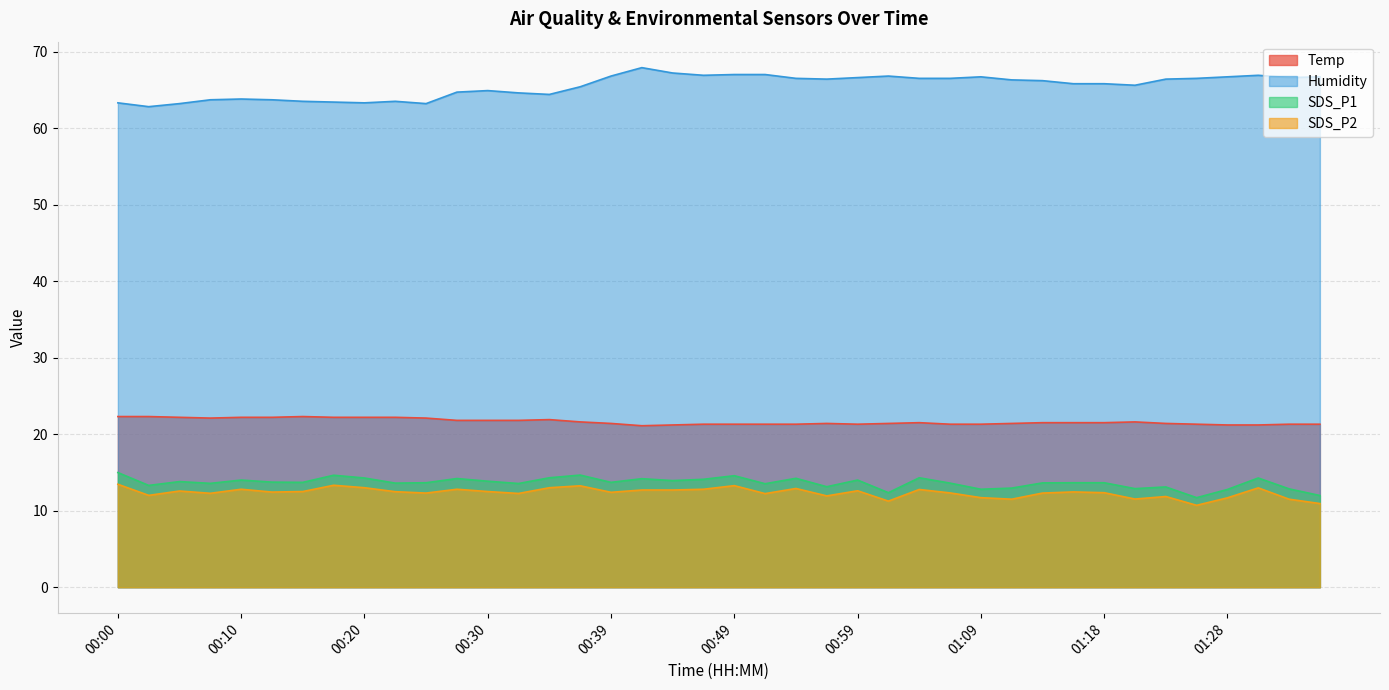

How many data points does each series have?

40